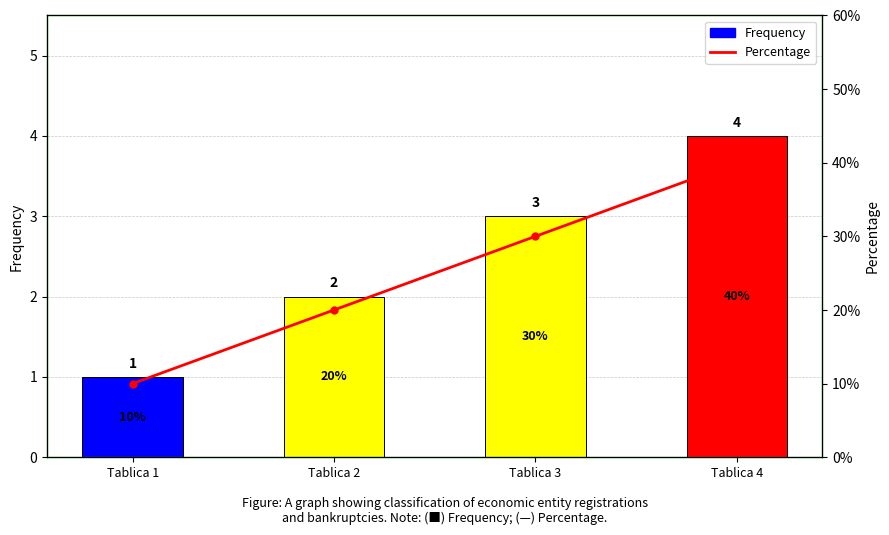

What is the spread (max minus min) of values at Tablica 1?

9